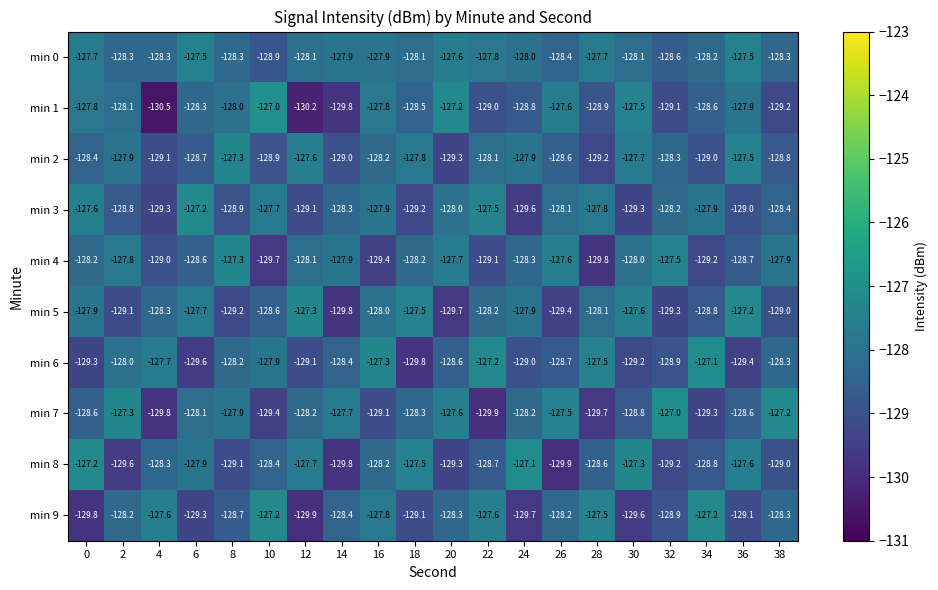

What is the total value across all series at 0?

-1282.5